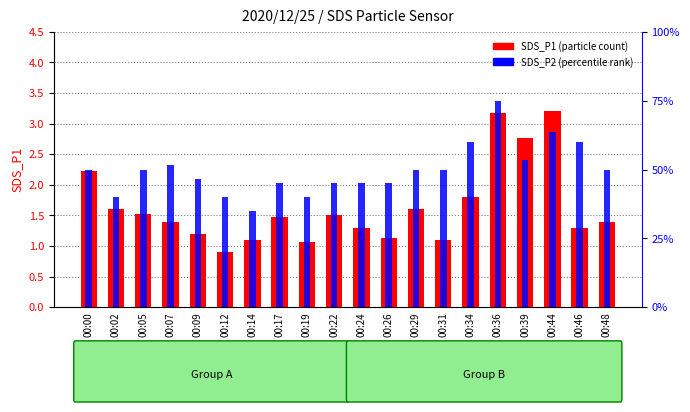

Reading left to right, transcribe all the data shown in this chart.

SDS_P1: 2.2	1.6	1.5	1.4	1.2	0.9	1.1	1.5	1.1	1.5	1.3	1.1	1.6	1.1	1.8	3.2	2.8	3.2	1.3	1.4
SDS_P2: 1.0	0.8	1.0	1.0	0.9	0.8	0.7	0.9	0.8	0.9	0.9	0.9	1.0	1.0	1.2	1.5	1.1	1.3	1.2	1.0